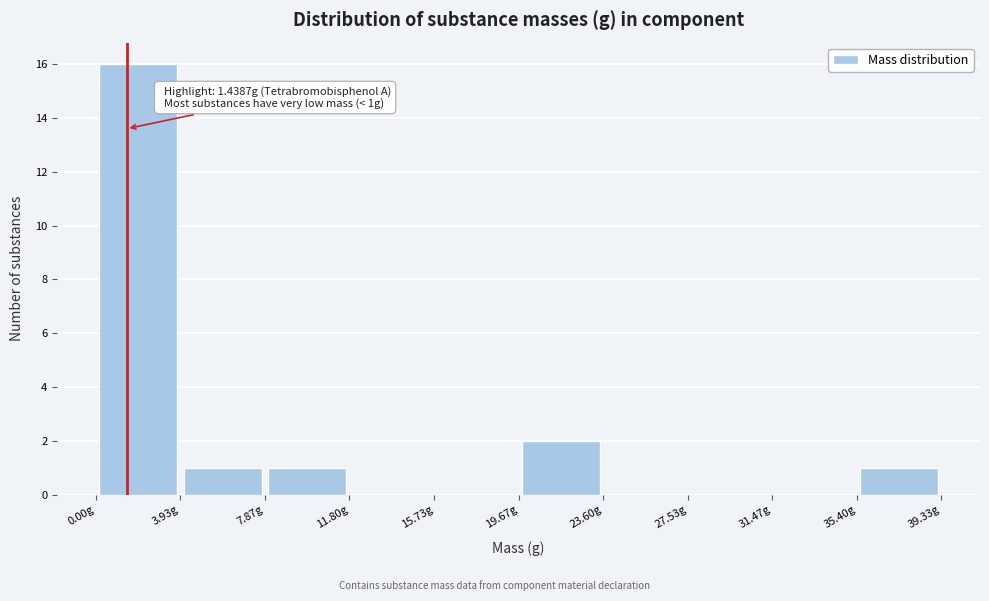

Over which range of the x-axis is the bar tallest?

0.0 to 4.0